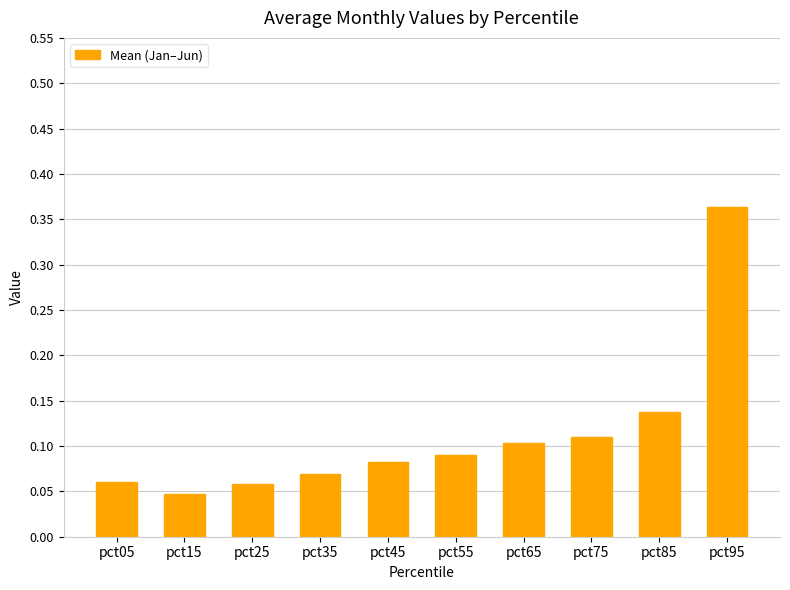

Where is the data nearest to the value 0?

pct15